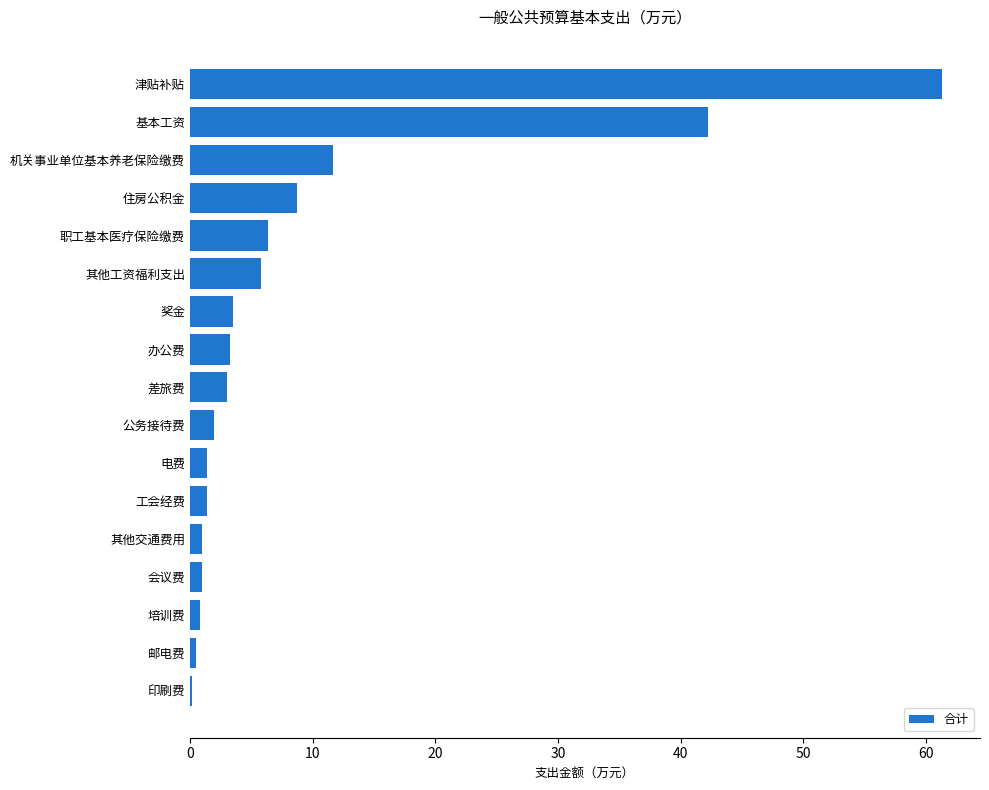

Is it true that the value at 基本工资 is 42.2?

True